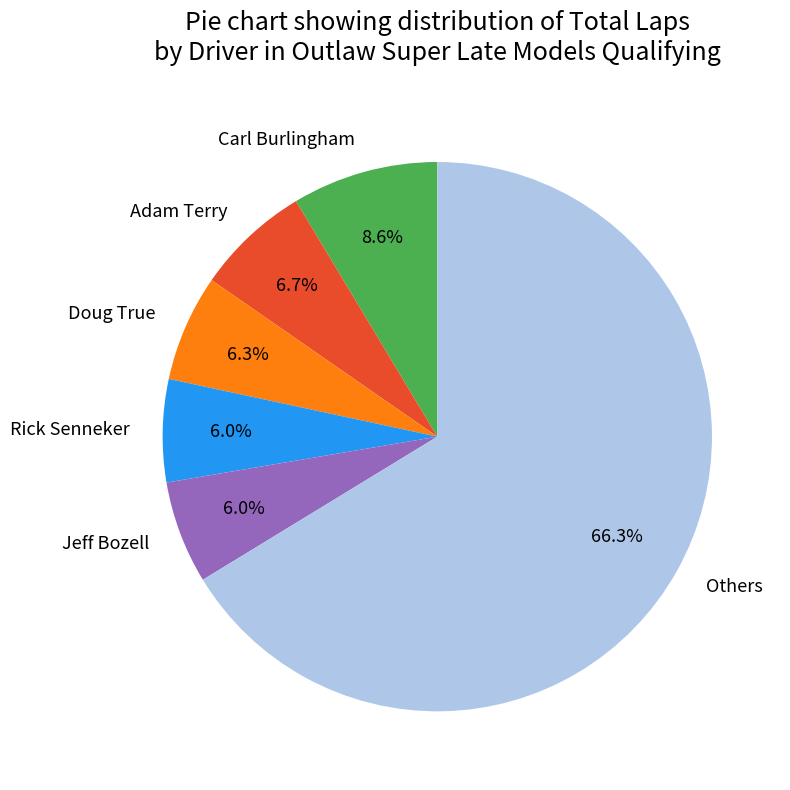

Is there any slice that represents more than half of the pie?

Yes